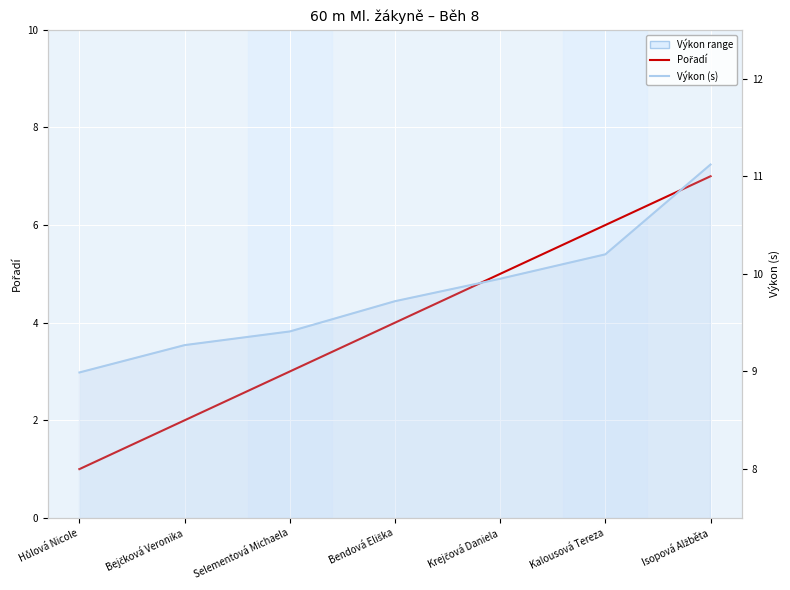

What is the difference between the Výkon (s) values at Selementová Michaela and Hůlová Nicole?

0.4